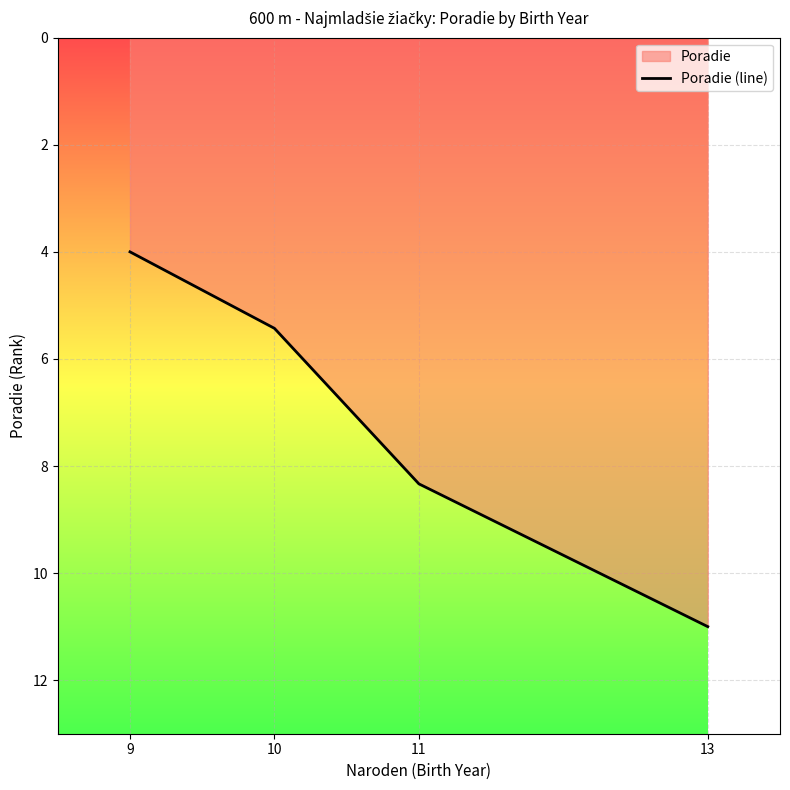

List the labels in order of value, largest first.

13, 11, 10, 9